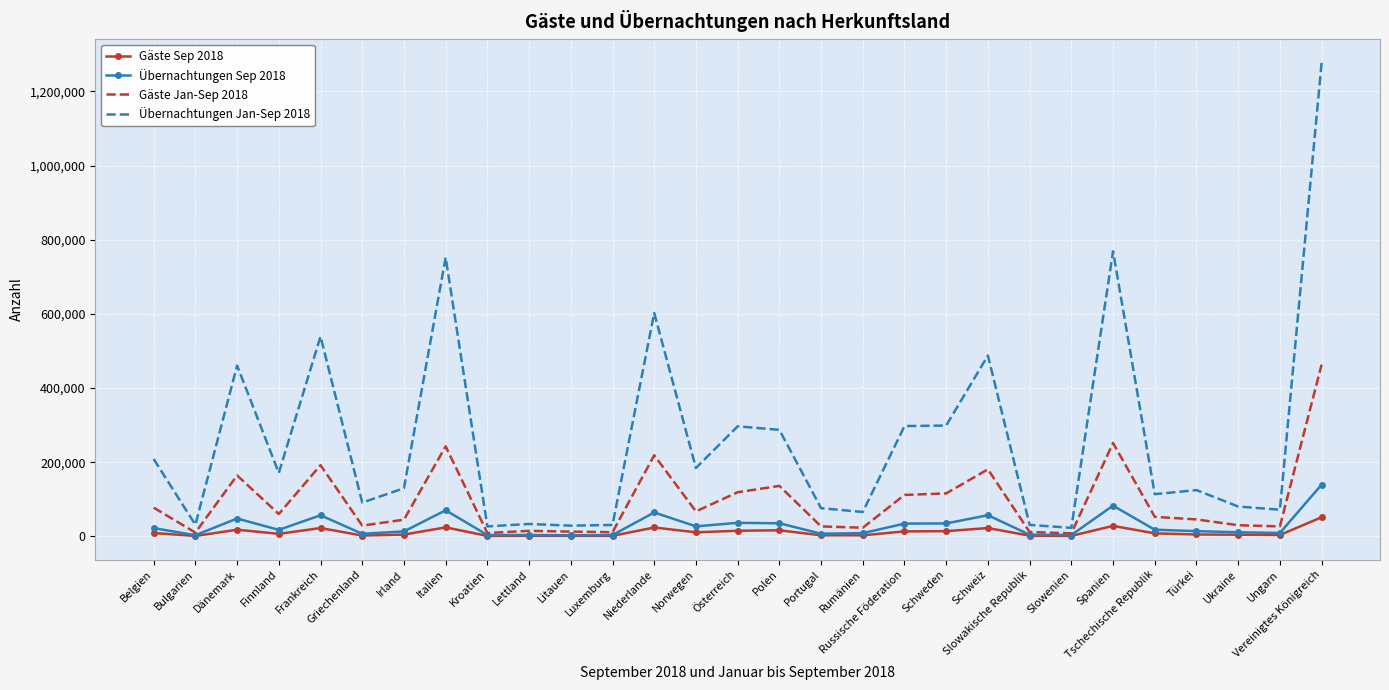

What is the lowest value of the Übernachtungen Jan-Sep 2018 series?

22897